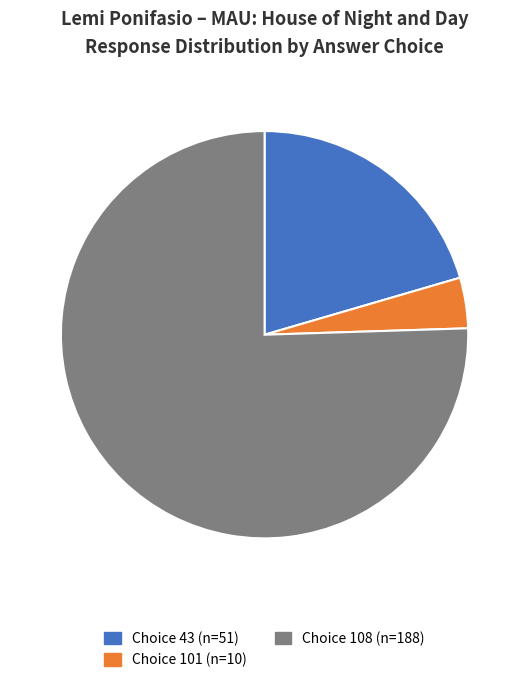

Is there any slice that represents more than half of the pie?

Yes